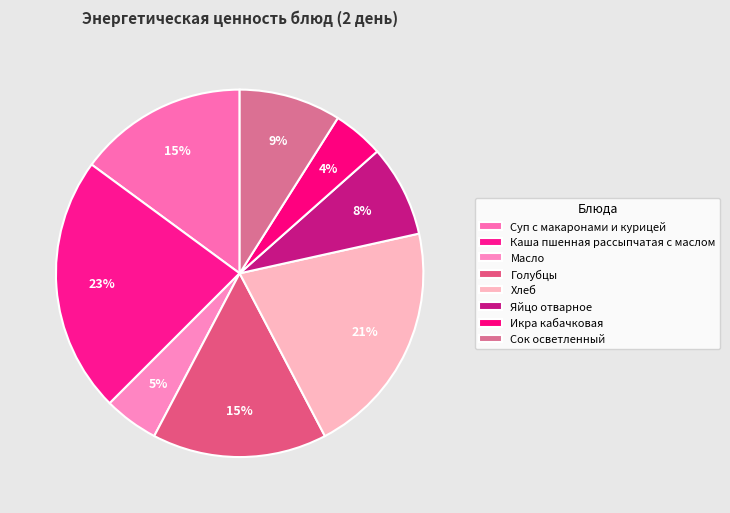

What percentage is the Икра кабачковая slice, to the nearest percent?

4%